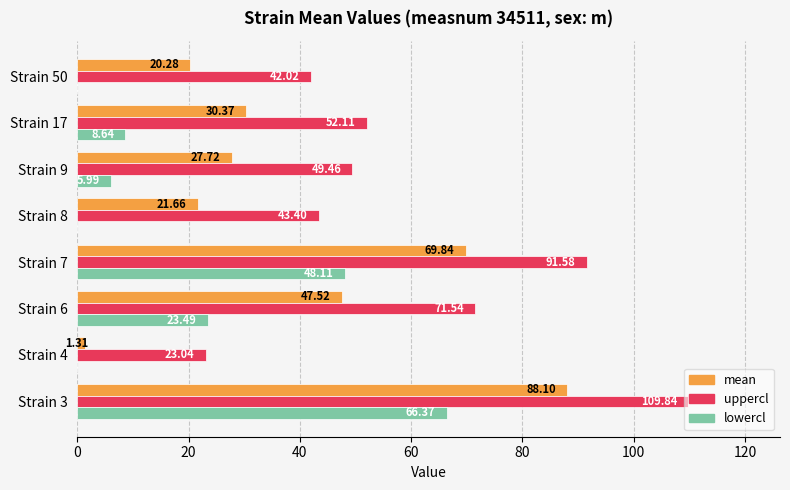

What is the sum of all uppercl values?

483.0